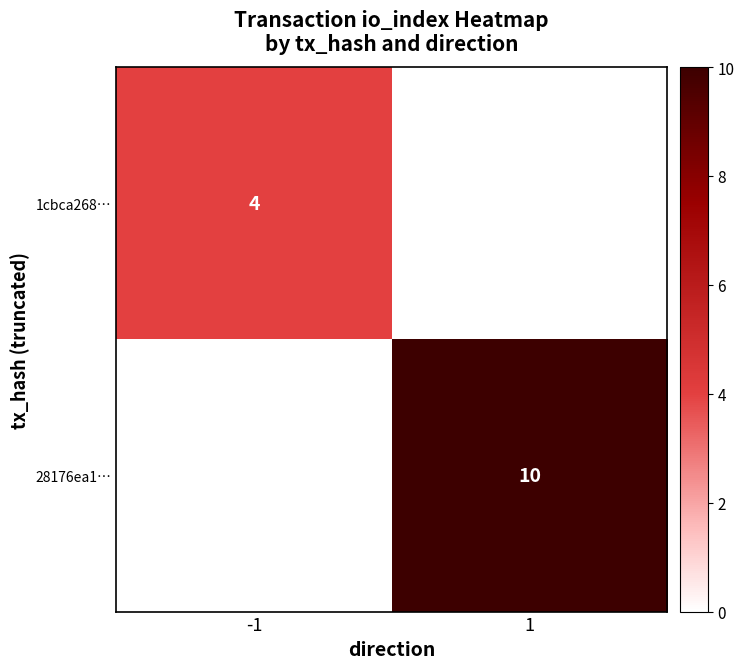

What is the maximum value shown in the chart?

10.0